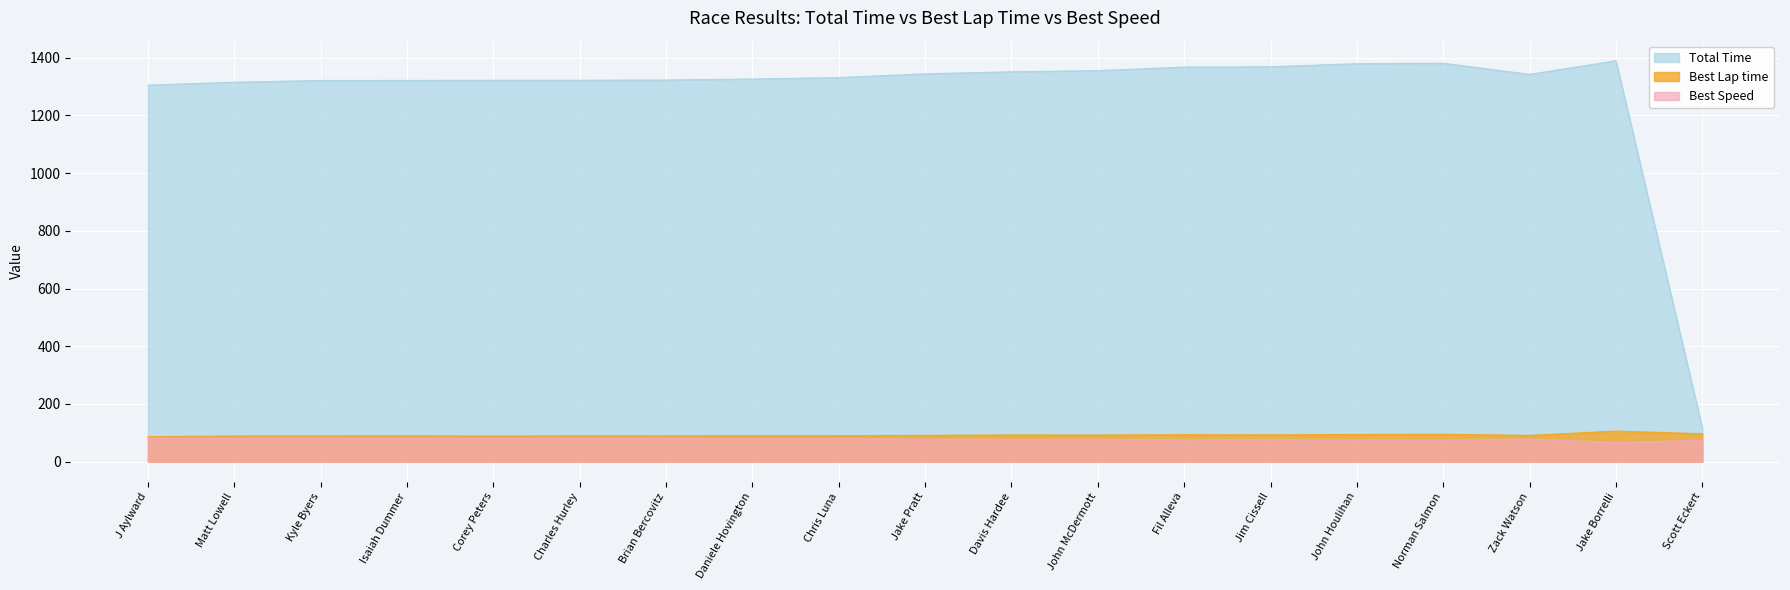

Reading left to right, extract all data points from this chart.

Total Time: J Aylward=1305.0	Matt Lowell=1315.1	Kyle Byers=1321.1	Isaiah Dummer=1321.1	Corey Peters=1321.8	Charles Hurley=1321.9	Brian Bercovitz=1322.7	Daniele Hovington=1326.3	Chris Luna=1331.2	Jake Pratt=1344.1	Davis Hardee=1351.3	John McDermott=1355.3	Fil Alleva=1367.5	Jim Cissell=1368.5	John Houlihan=1379.4	Norman Salmon=1380.8	Zack Watson=1342.3	Jake Borrelli=1389.5	Scott Eckert=117.2
Best Lap time: J Aylward=86.6	Matt Lowell=89.0	Kyle Byers=89.2	Isaiah Dummer=89.4	Corey Peters=88.8	Charles Hurley=89.3	Brian Bercovitz=89.2	Daniele Hovington=90.0	Chris Luna=90.2	Jake Pratt=91.1	Davis Hardee=92.5	John McDermott=92.2	Fil Alleva=93.6	Jim Cissell=93.0	John Houlihan=94.3	Norman Salmon=95.0	Zack Watson=91.1	Jake Borrelli=106.1	Scott Eckert=96.8
Best Speed: J Aylward=82.1	Matt Lowell=79.9	Kyle Byers=79.8	Isaiah Dummer=79.6	Corey Peters=80.1	Charles Hurley=79.7	Brian Bercovitz=79.8	Daniele Hovington=79.1	Chris Luna=78.9	Jake Pratt=78.1	Davis Hardee=76.9	John McDermott=77.2	Fil Alleva=76.0	Jim Cissell=76.6	John Houlihan=75.4	Norman Salmon=74.9	Zack Watson=78.2	Jake Borrelli=67.1	Scott Eckert=73.6